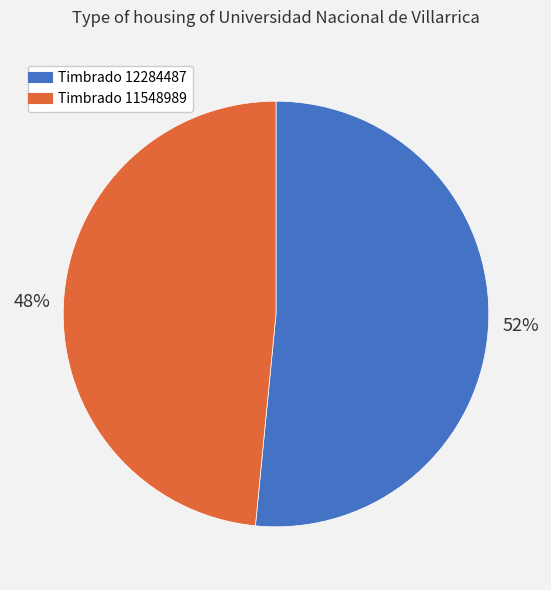

Is there a majority slice in this chart?

Yes